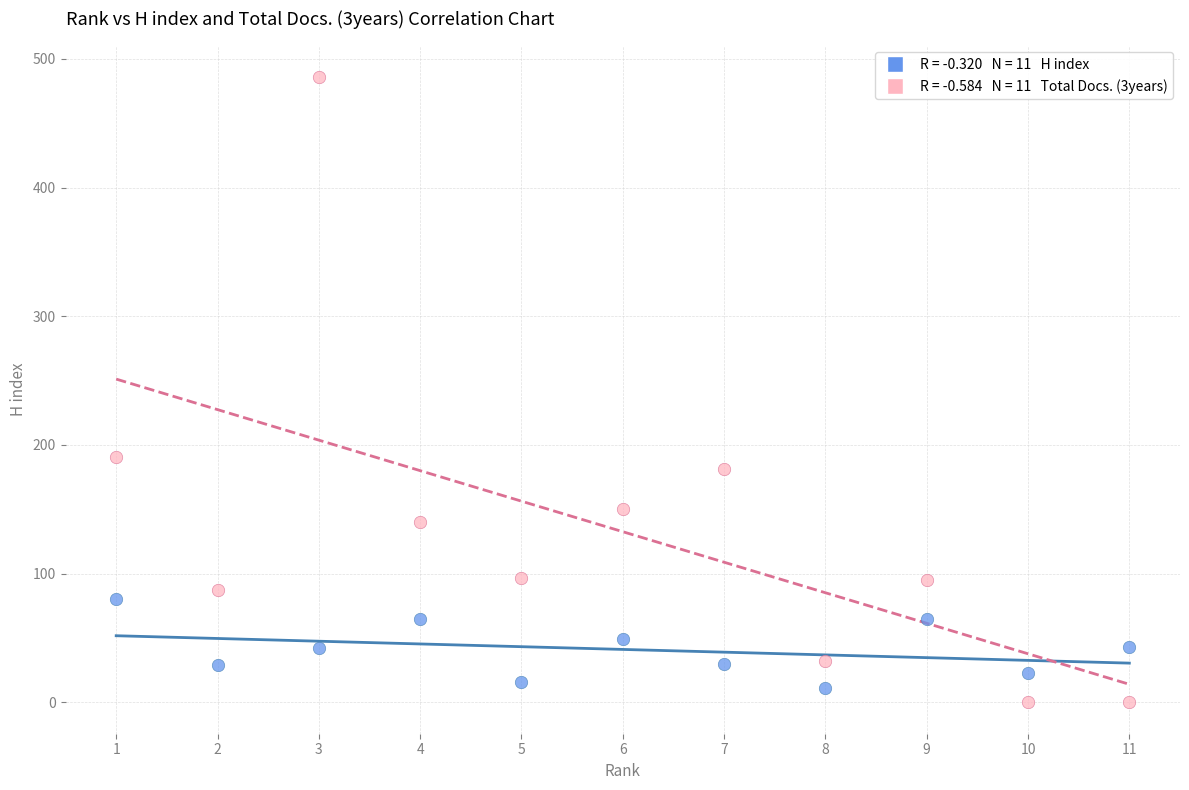

Across all data points, what is the range of Y values (max minus min)?

486